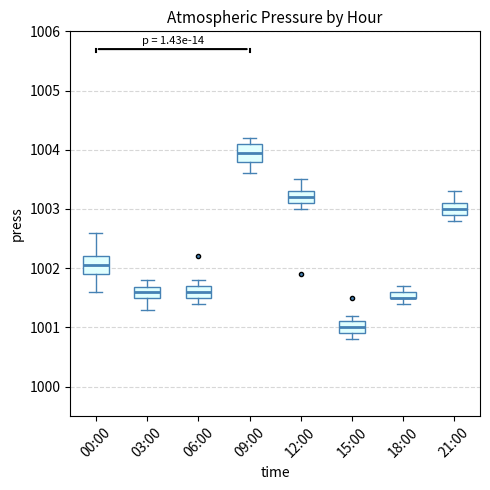

Where does the lower whisker of the box for 00:00 end on the y-axis? The values are not printed on the chart, so give them approximately, as read against the axis.

1001.6